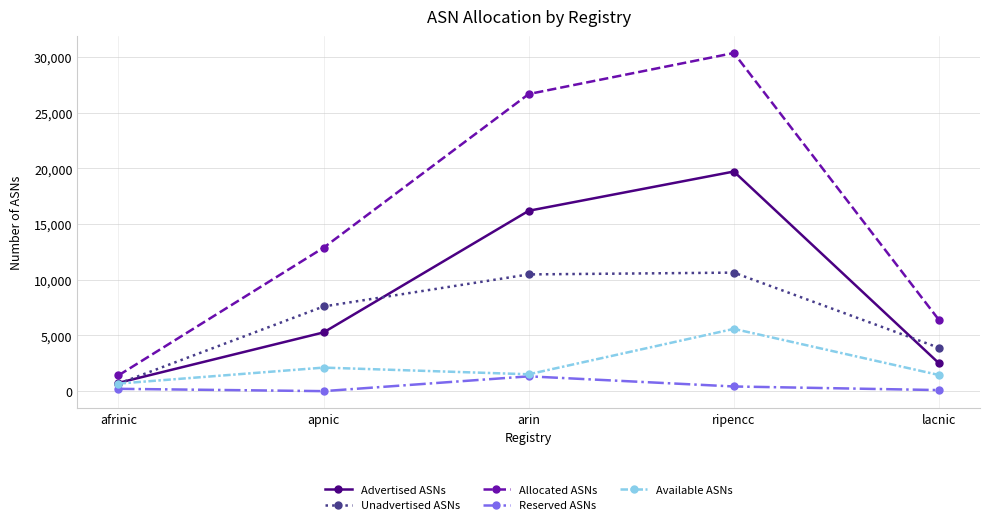

Which series has the largest total across all categories?

Allocated ASNs